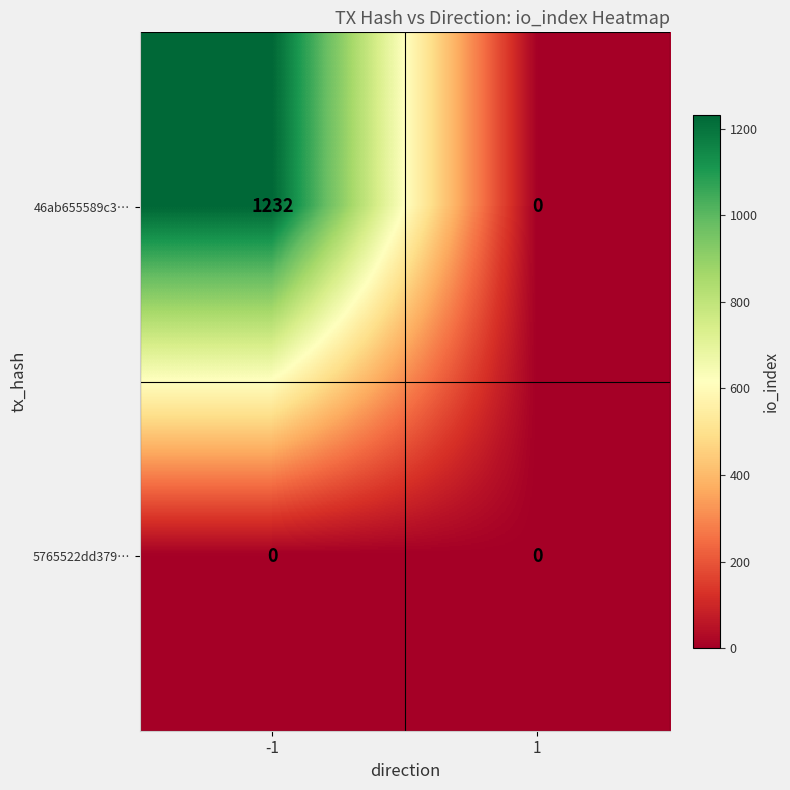

List the series in order of their overall mean, lowest first.

5765522dd379…, 46ab655589c3…